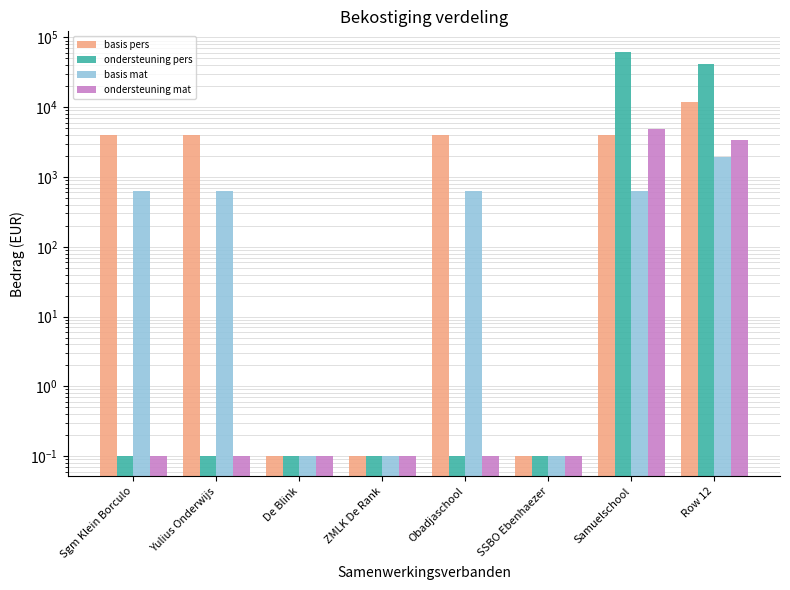

At Sgm Klein Borculo, list the series in order from smallest to largest.

ondersteuning pers, ondersteuning mat, basis mat, basis pers